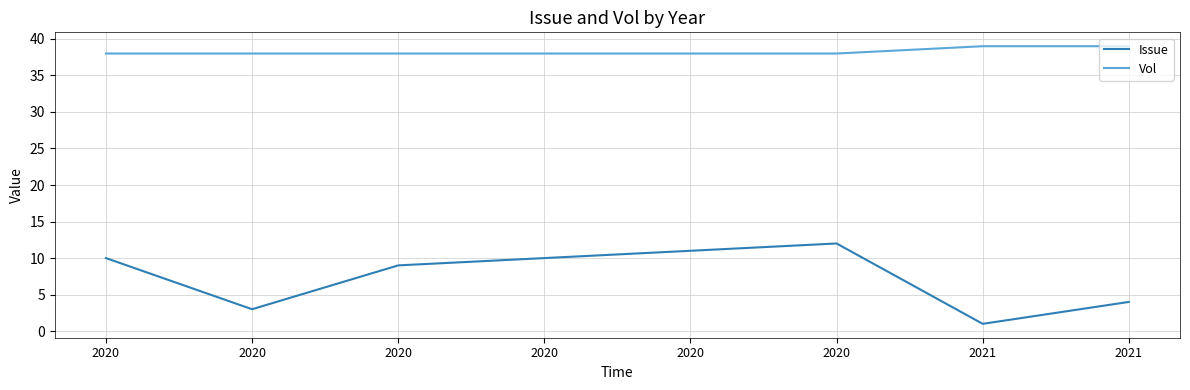

Is this an area chart (filled region under the line)?

No